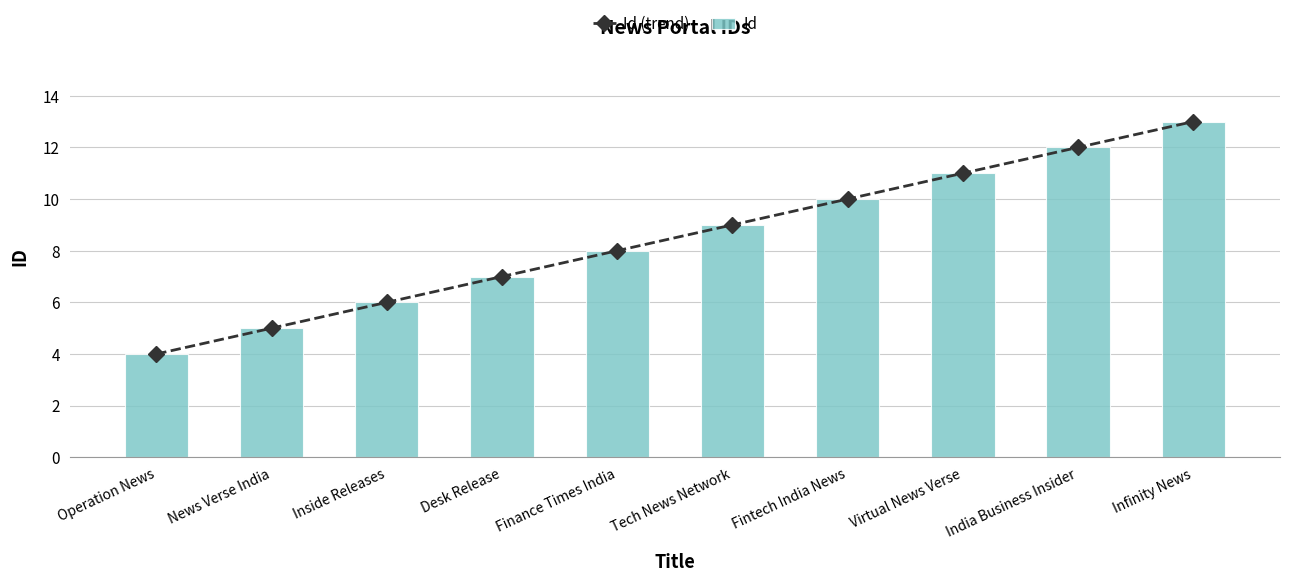

Reading left to right, list all the values displayed in this chart.

Id (trend): 4	5	6	7	8	9	10	11	12	13
Id: 4	5	6	7	8	9	10	11	12	13